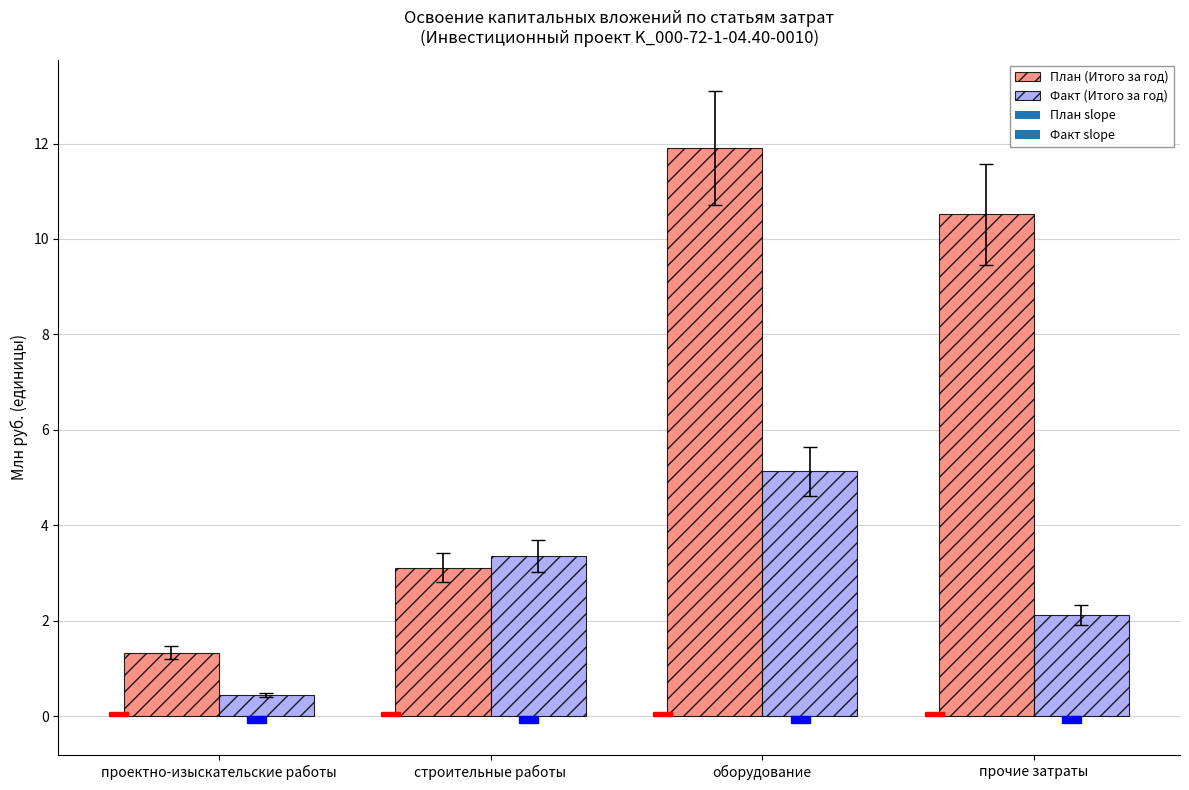

What is the maximum value for Факт (Итого за год)?

5.1